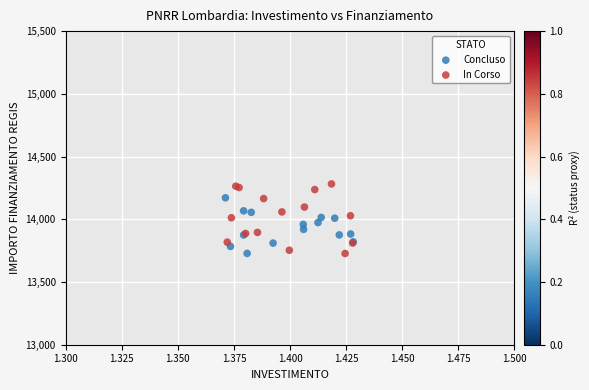

Which series has the widest spread of Y values?

In Corso